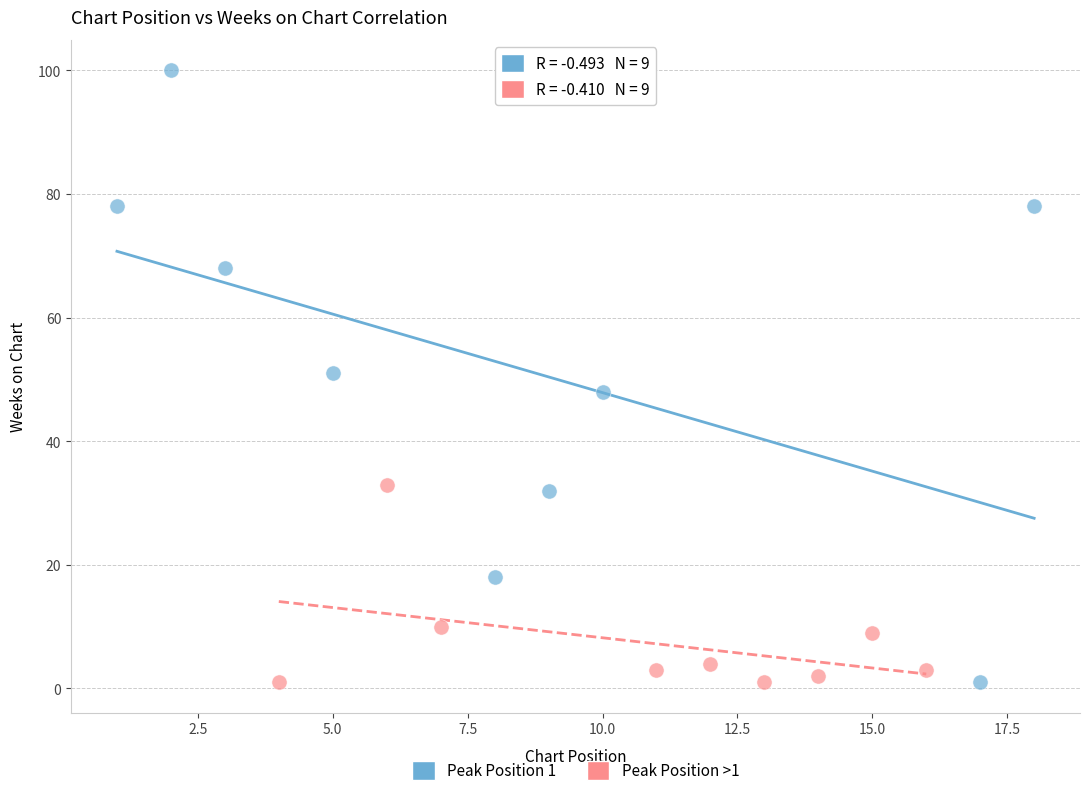

Which series has the largest Y range (max minus min)?

Peak Position 1